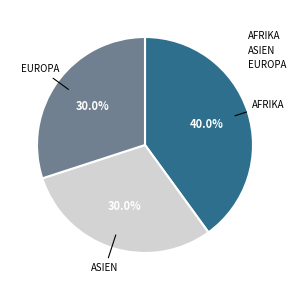

How many slices are in this pie chart?

3